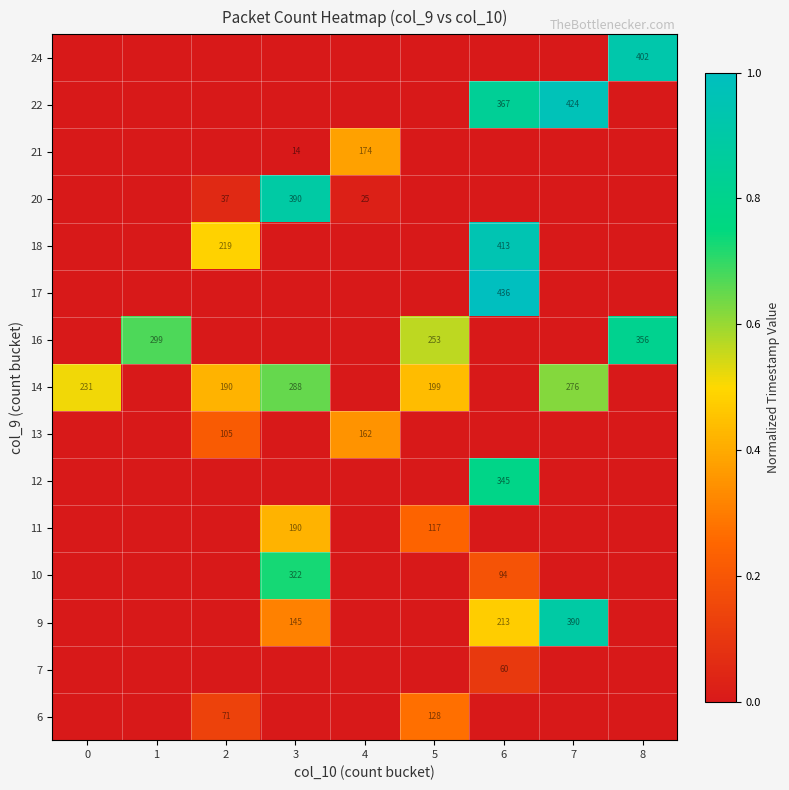

True or false: 22 has a value of 272 at 7.

False